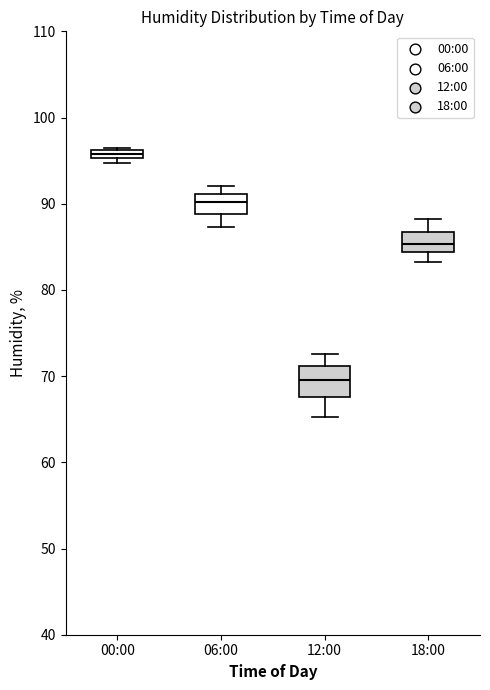

Which box's median line is the highest?

00:00